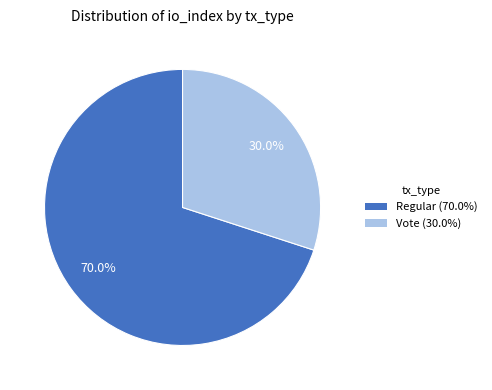

Does any single category account for the majority?

Yes